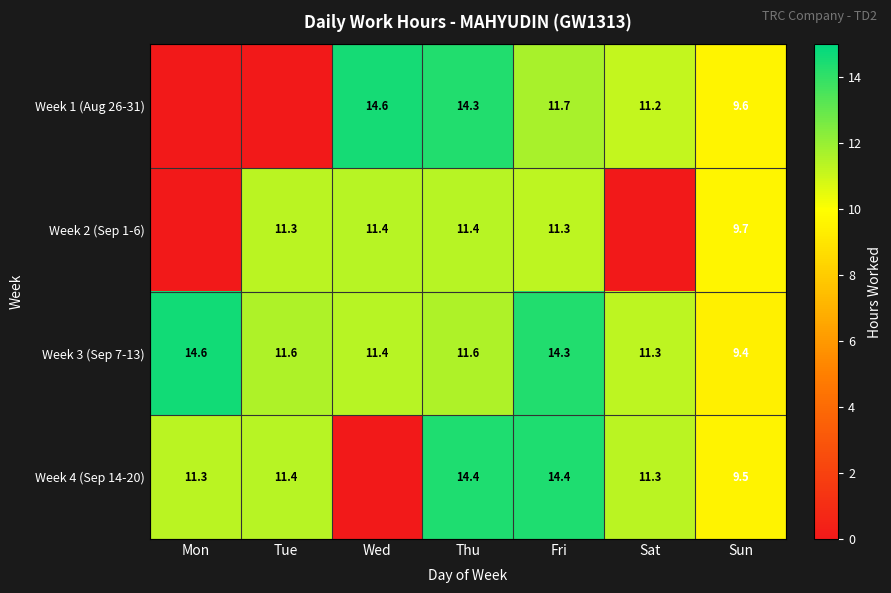

Rank the series at Thu from highest to lowest value.

Week 4 (Sep 14-20), Week 1 (Aug 26-31), Week 3 (Sep 7-13), Week 2 (Sep 1-6)